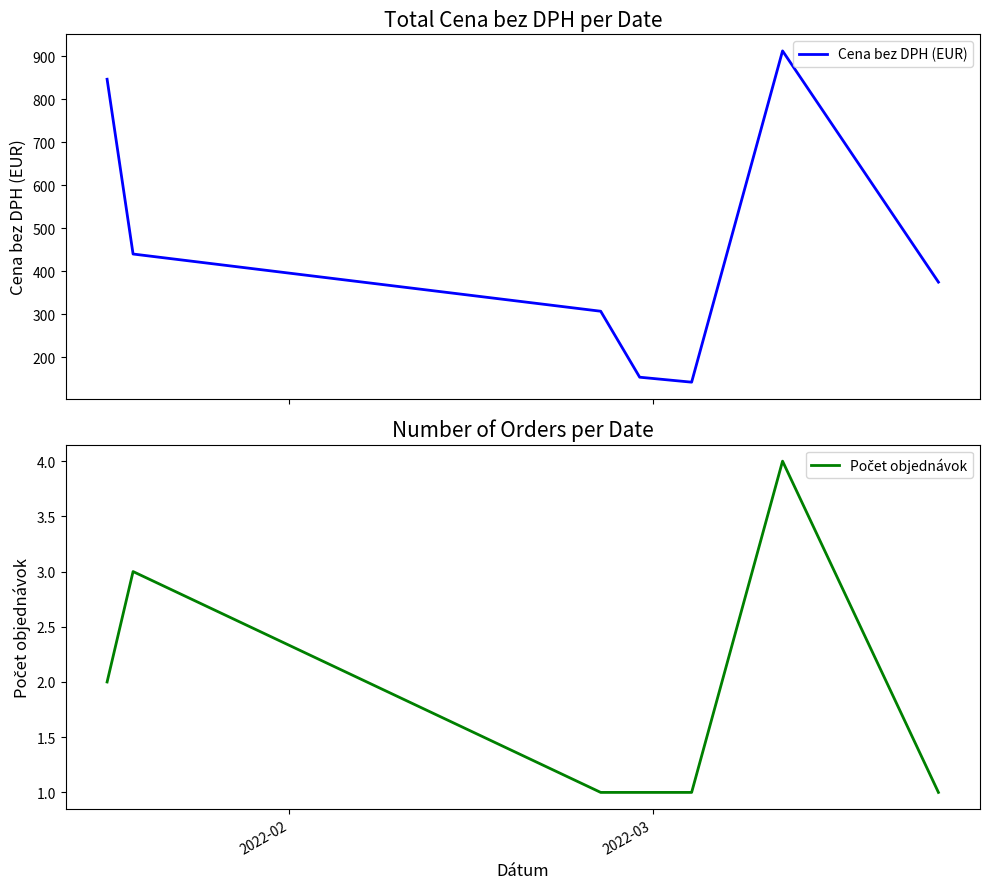

What is the highest value of the Počet objednávok series?

4.0